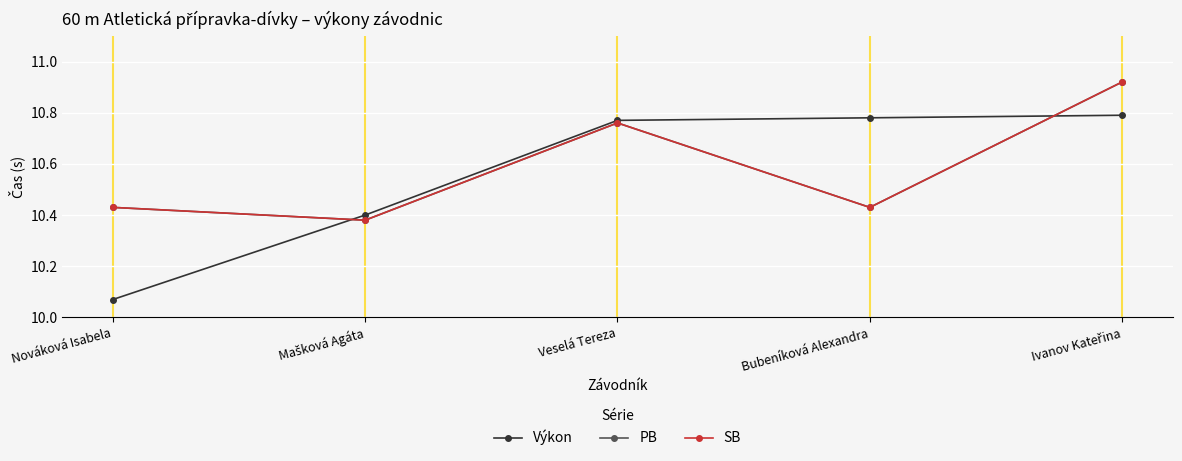

Is this an area chart (filled region under the line)?

No